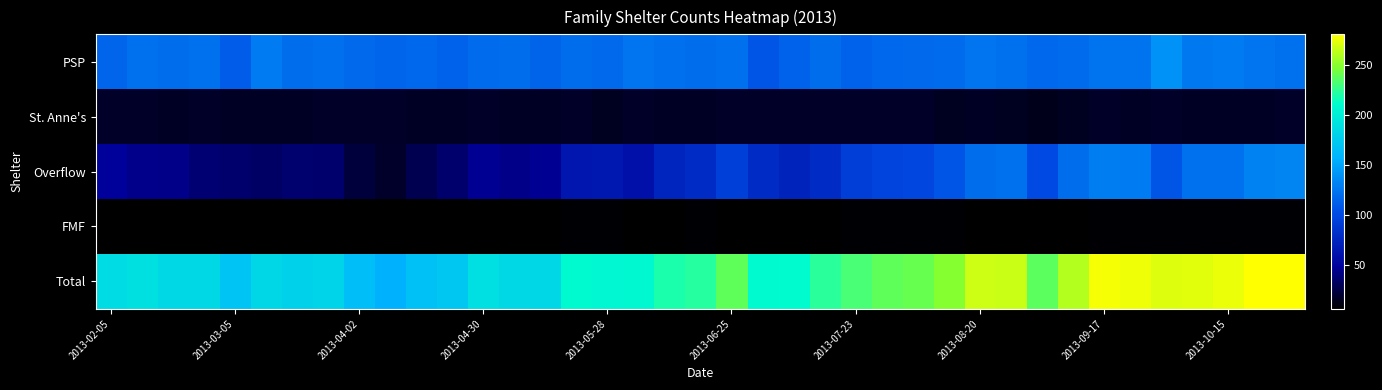

List the series in order of their peak value, lowest first.

FMF, St. Anne's, Overflow, PSP, Total